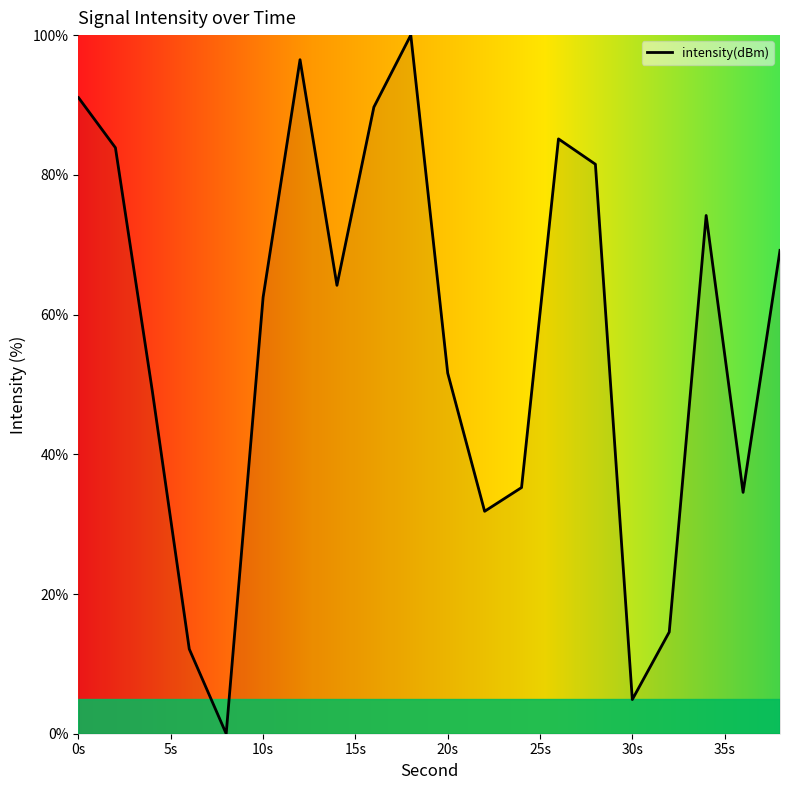

How many interior local valleys (lower than both neighbors) does the data have?

5